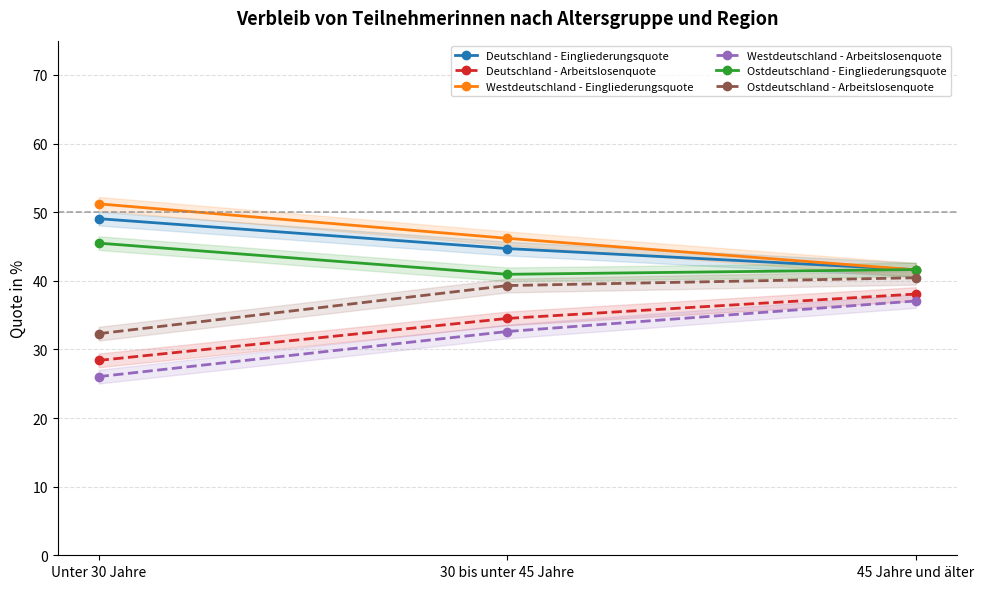

The Deutschland - Eingliederungsquote series shows 25.5 at Unter 30 Jahre. True or false?

False